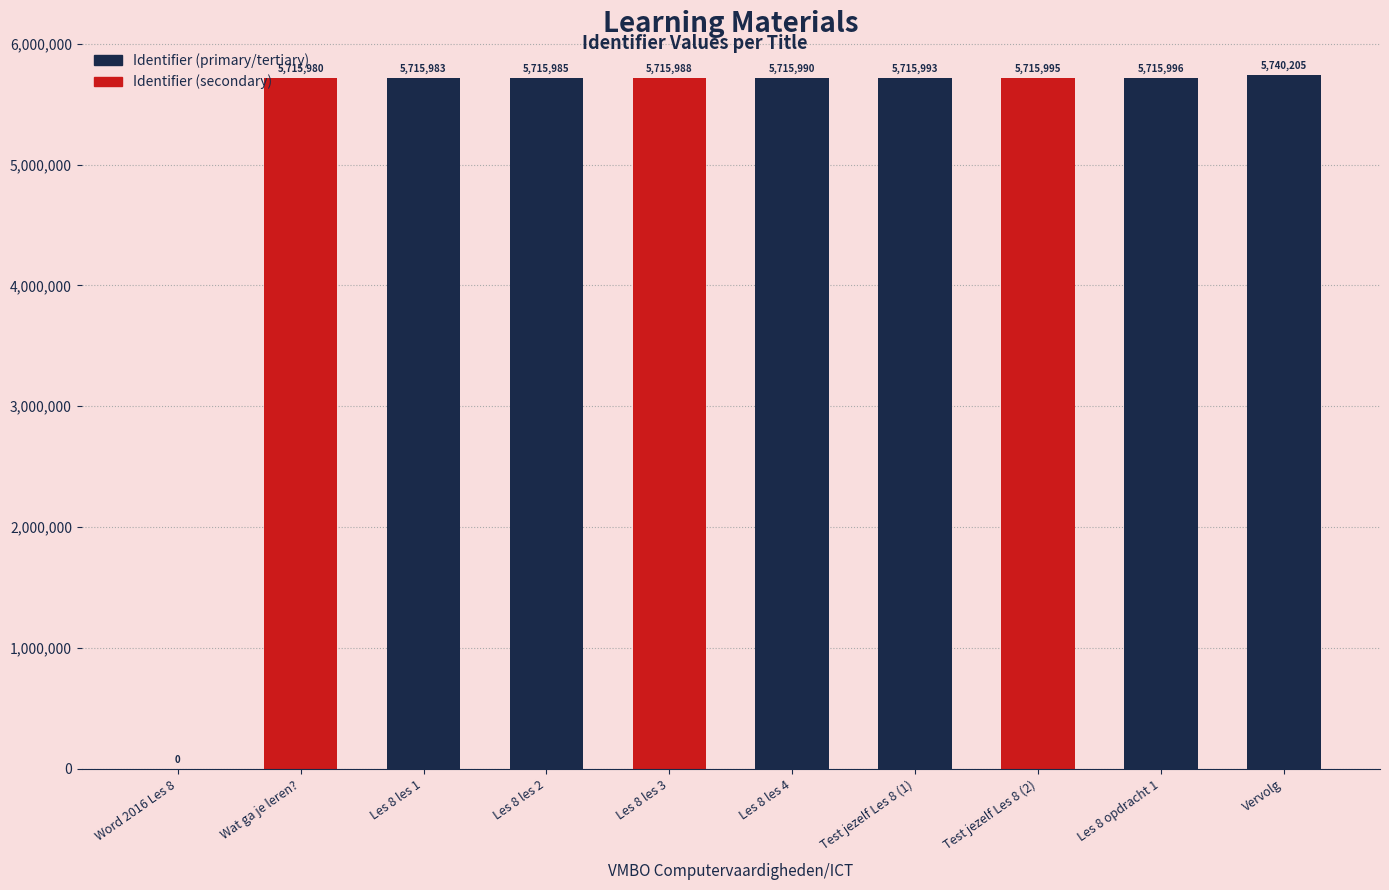

Where is the data nearest to the value 2870102?

Wat ga je leren?